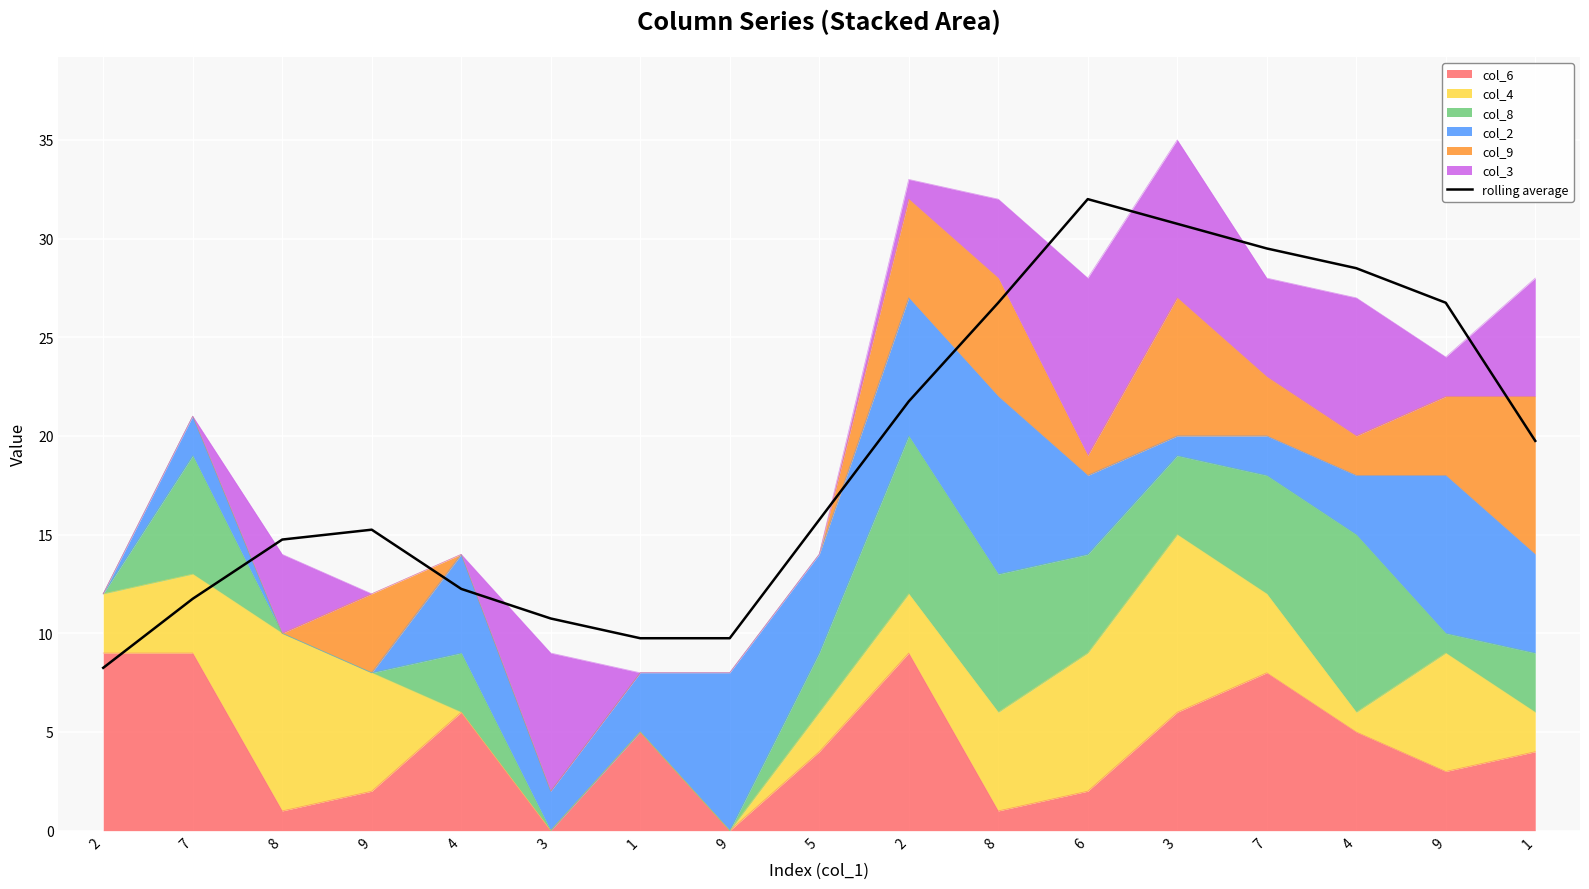

How many data points are less than 15?

7